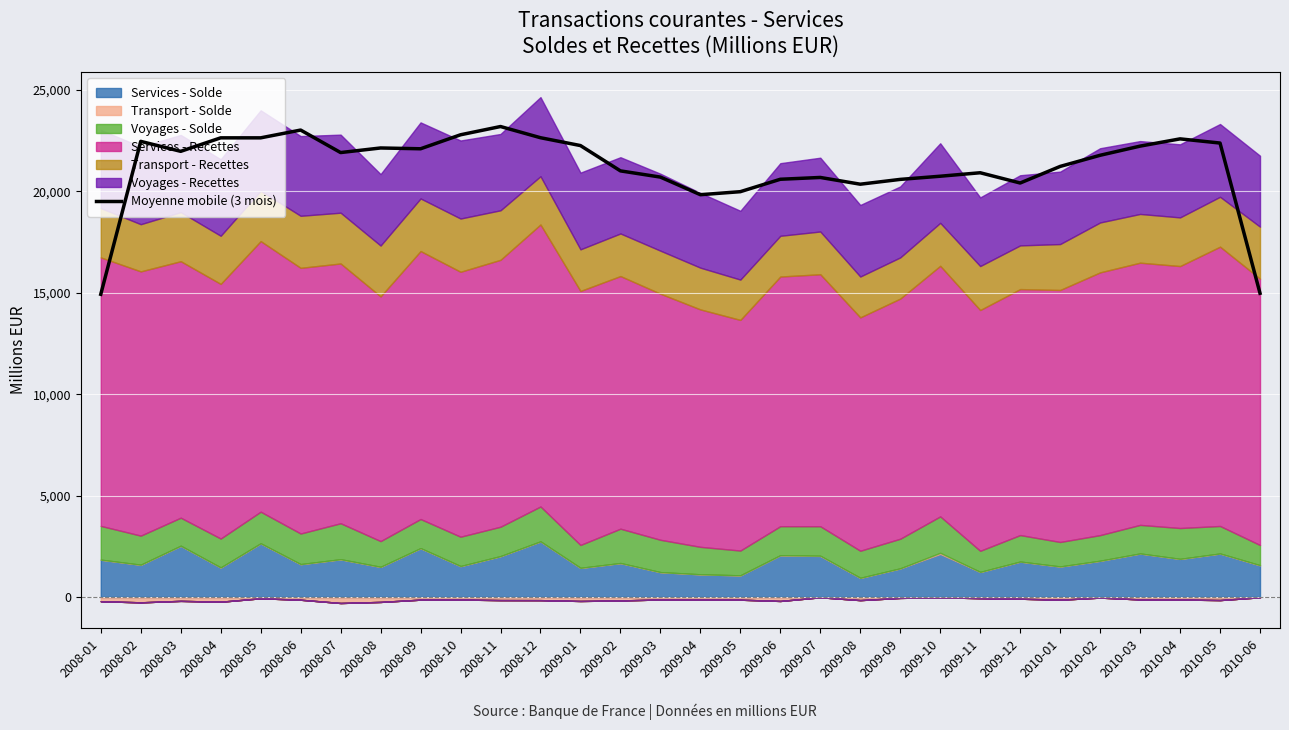

Approximately how many times larger is the value at 2008-03 compared to 2009-07?

1.1